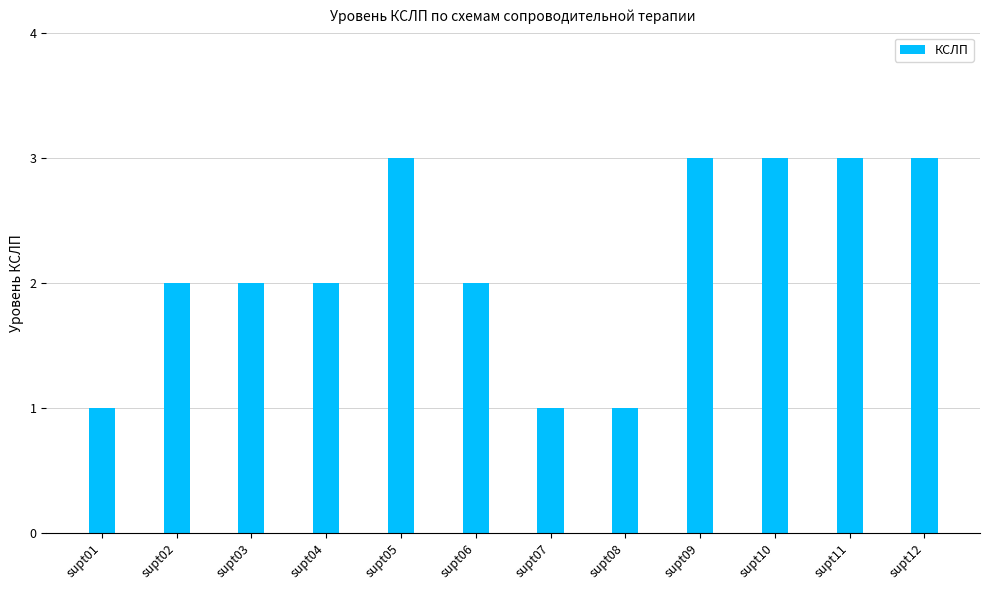

Between supt08 and supt05, which is larger?

supt05